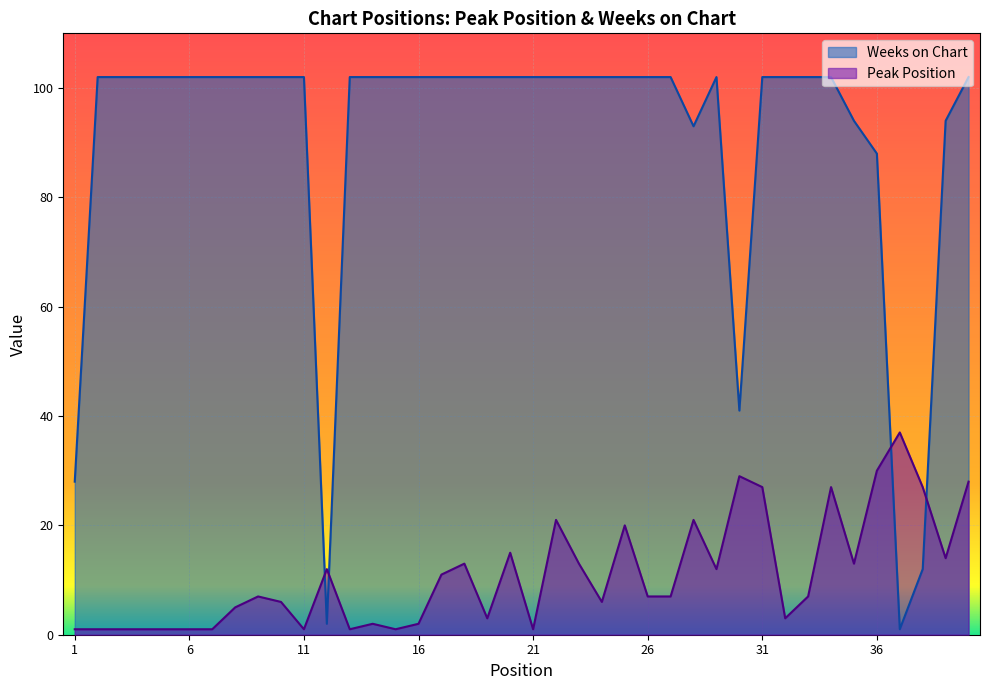

Which series ends up on top after the final intersection of Weeks on Chart and Peak Position?

Weeks on Chart